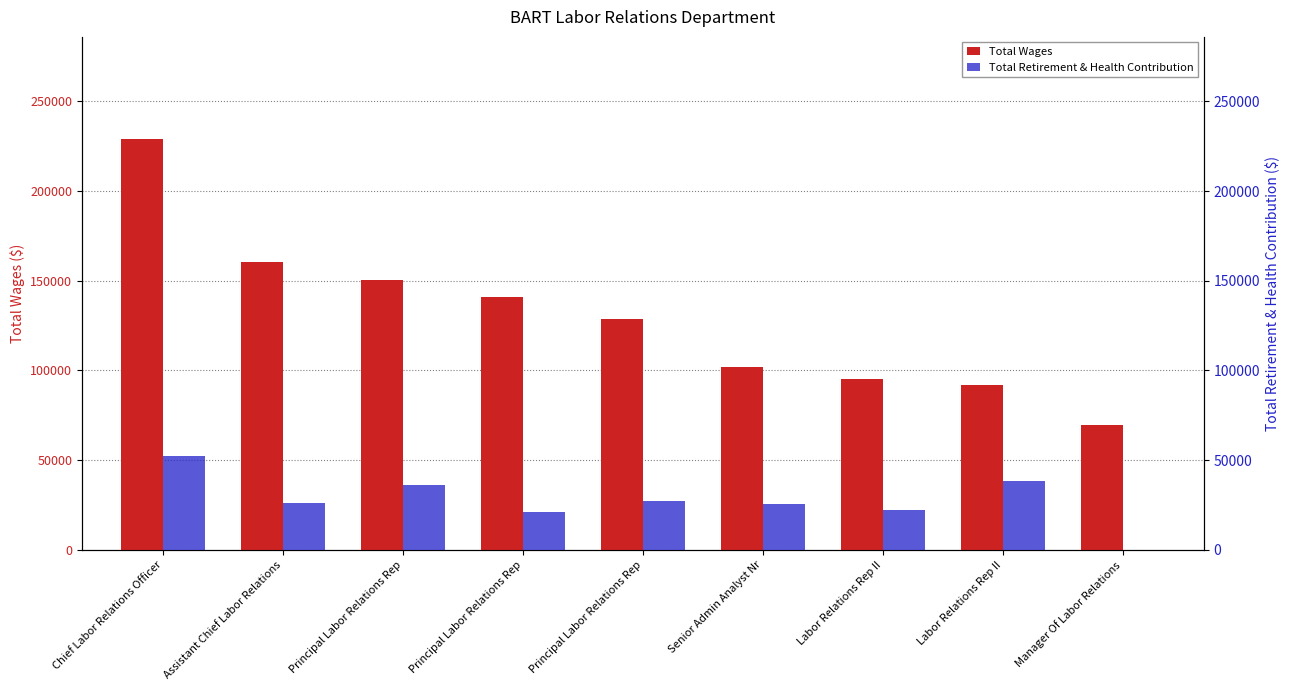

At which label does Total Wages reach its minimum?

Manager Of Labor Relations